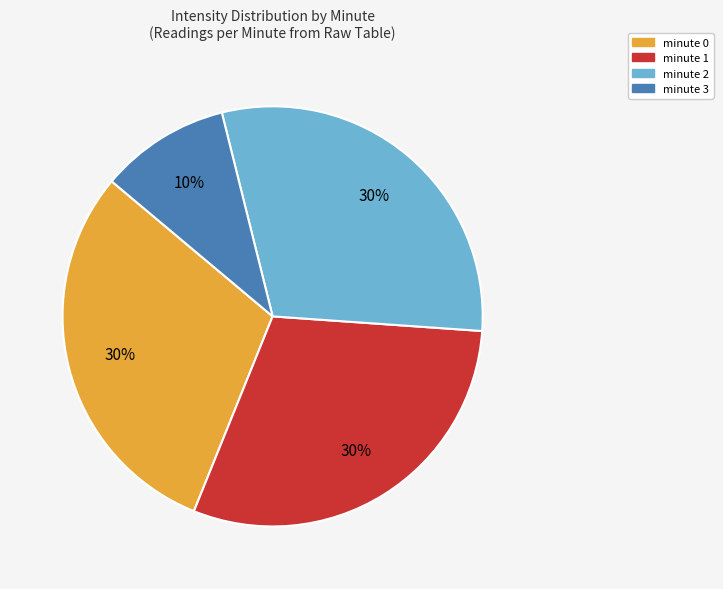

How many segments does this pie chart have?

4